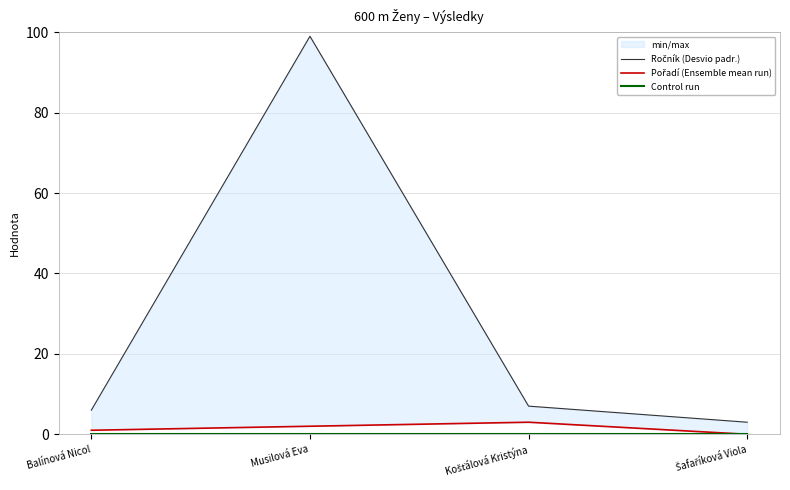

What is the label of the 2nd point from the right?

Košťálová Kristýna